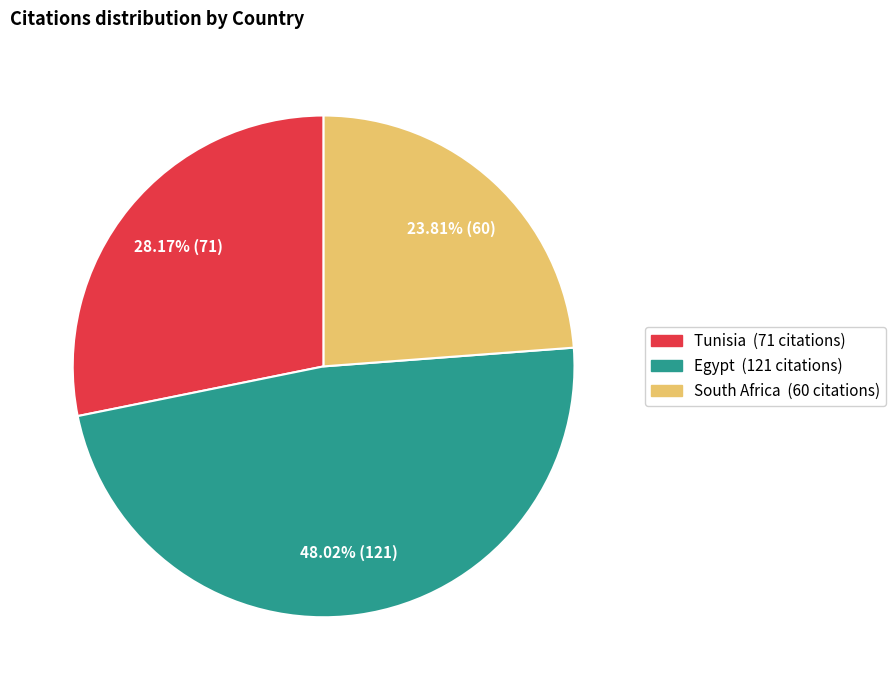

Does Egypt represent more than half of the total?

No